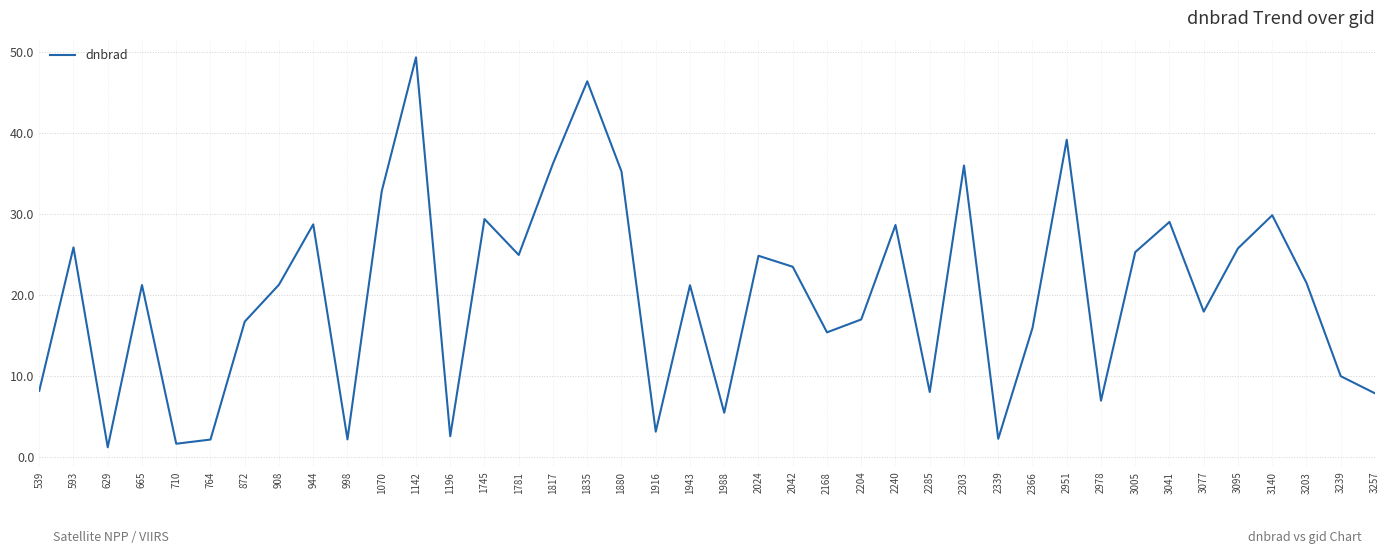

What is the smallest value displayed?

1.3